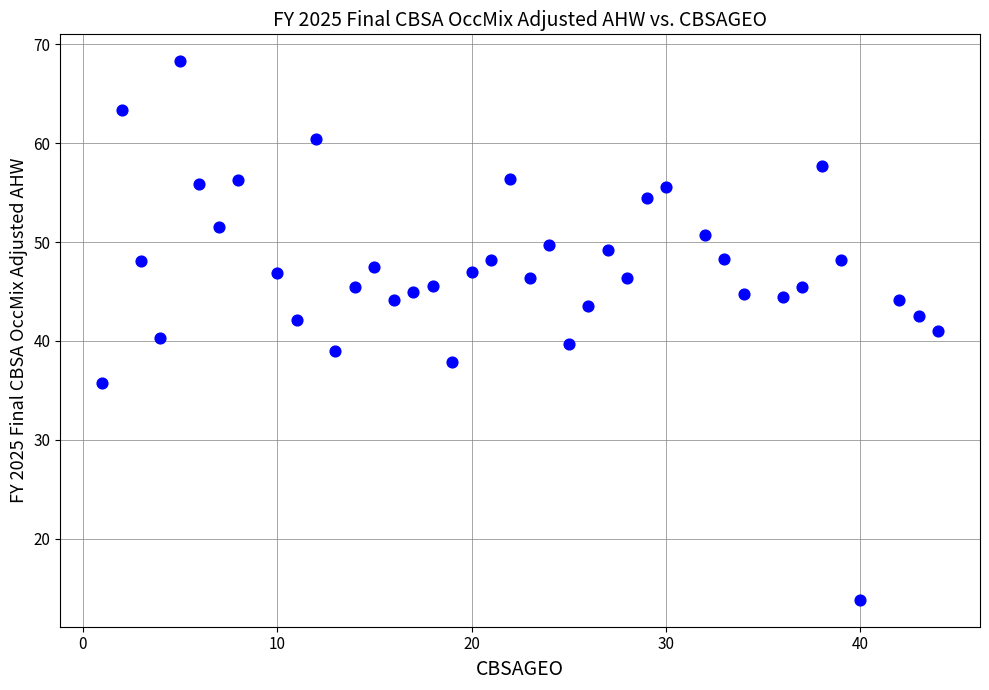

What is the range of Y values (max minus min)?

54.5